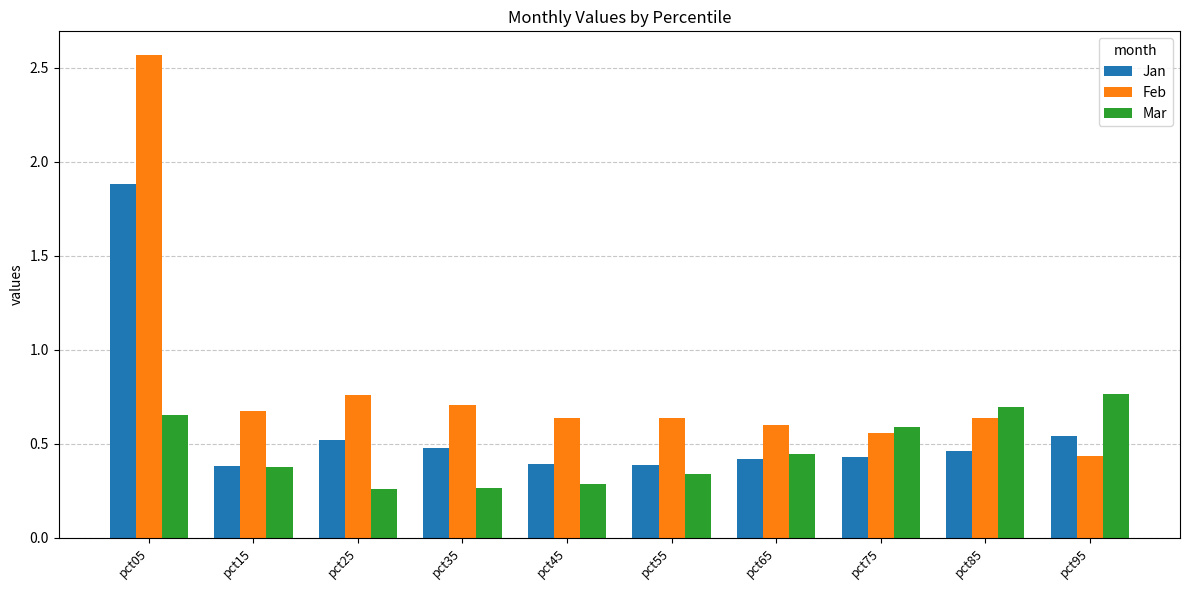

At pct75, list the series in order from largest to smallest.

Mar, Feb, Jan